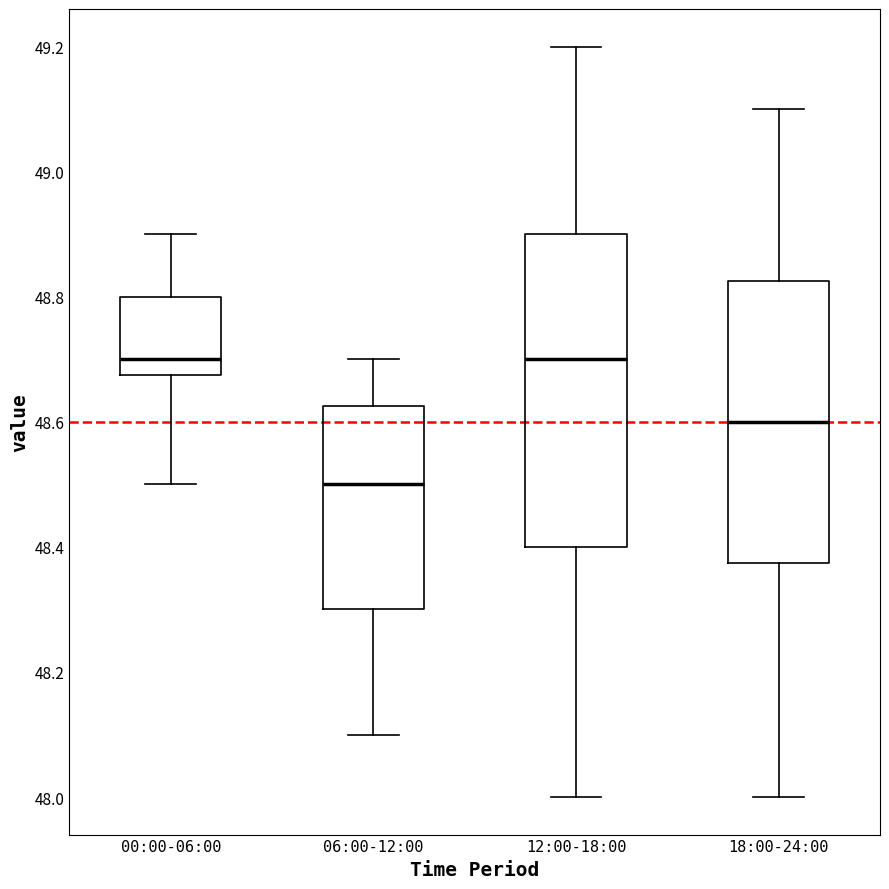

Reading left to right, transcribe this box plot: for each box, give where its median line is, the range the box spans, and where its two whiskers end, as read against the y-axis. The values are not printed on the chart, so give them approximately, as read against the axis.

00:00-06:00: median 48.70, box 48.68 to 48.80, whiskers 48.50 to 48.90
06:00-12:00: median 48.50, box 48.30 to 48.62, whiskers 48.10 to 48.70
12:00-18:00: median 48.70, box 48.40 to 48.90, whiskers 48.00 to 49.20
18:00-24:00: median 48.60, box 48.38 to 48.82, whiskers 48.00 to 49.10